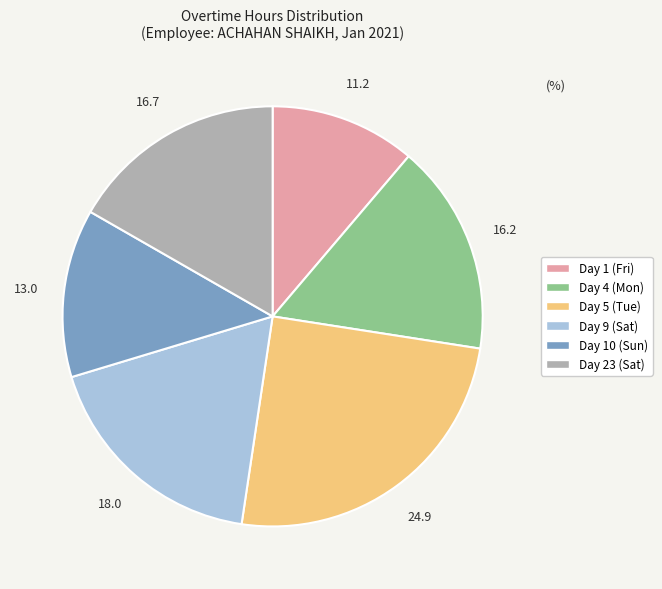

Count the number of slices in the pie.

6